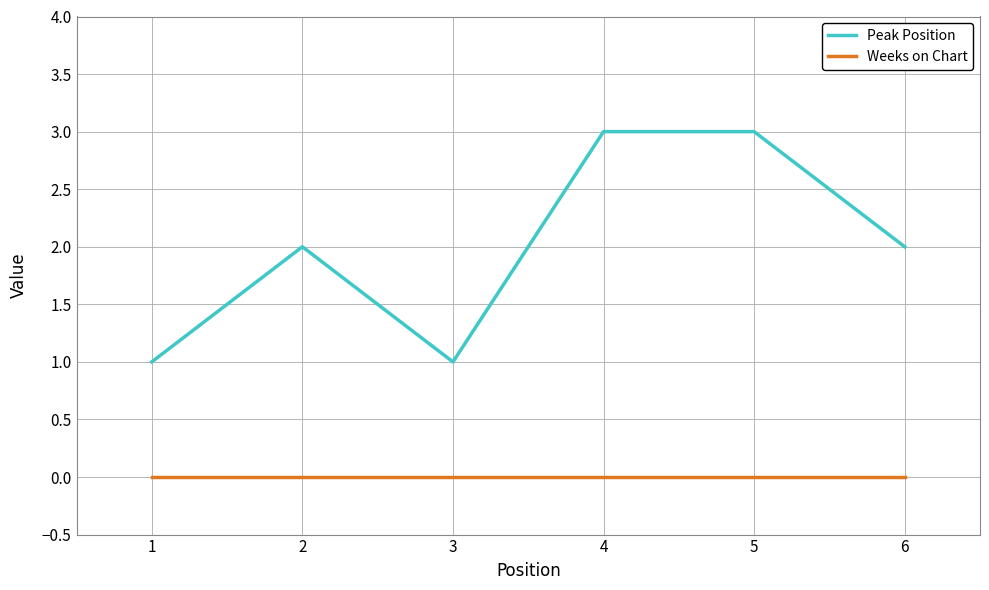

True or false: Weeks on Chart has a value of 0 at 2.

True